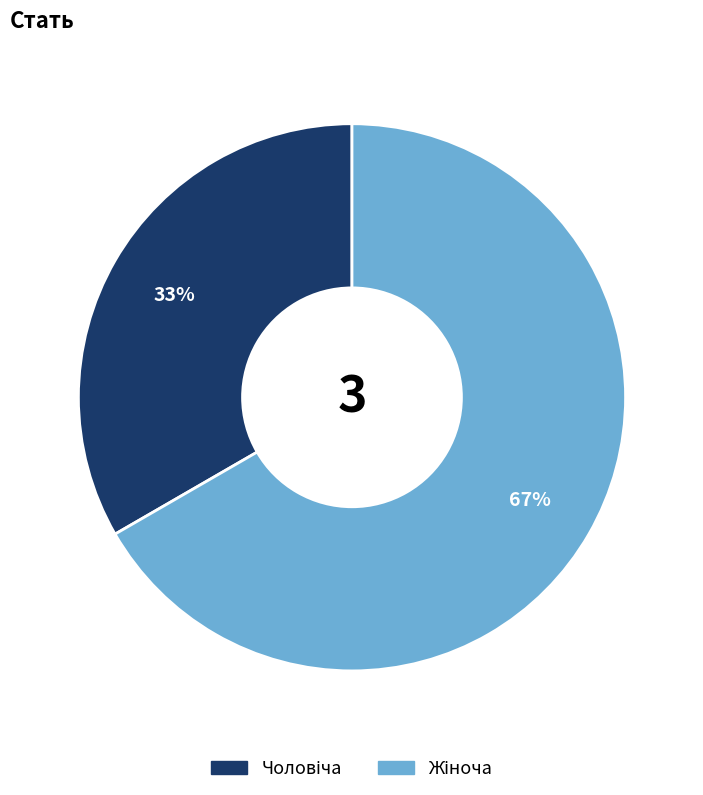

To the nearest percent, what is the average slice percentage?

50%